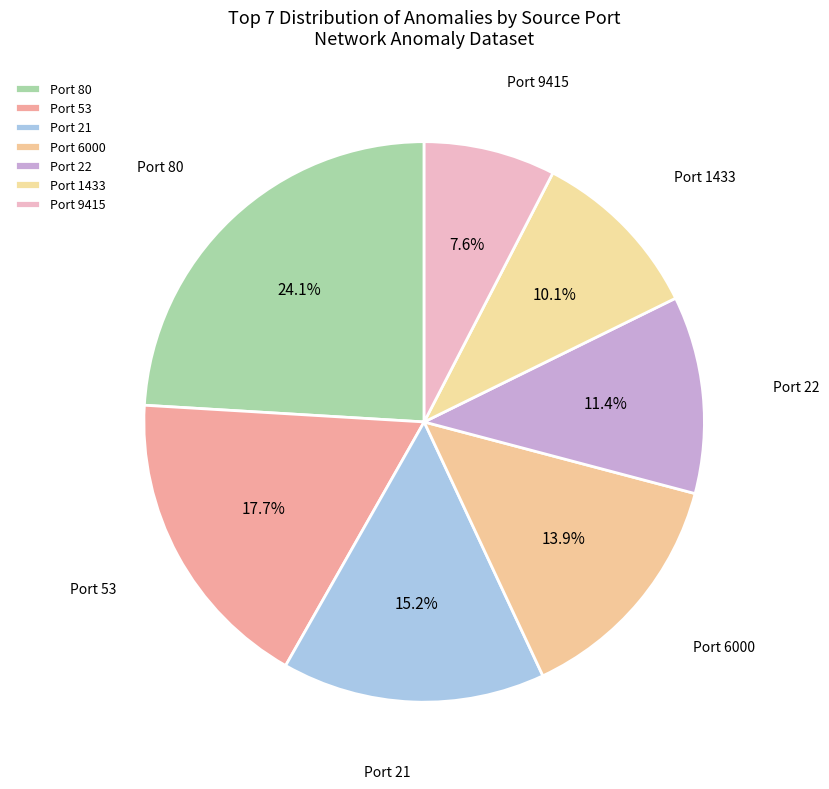

What is the largest slice in the pie chart?

Port 80